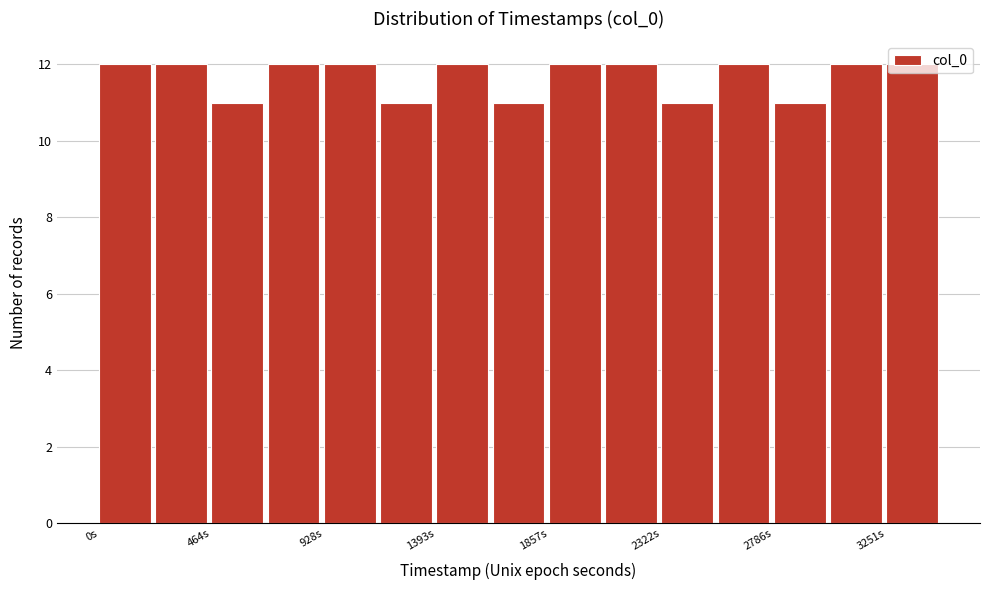

Reading left to right, transcribe this chart: for each bar, give the range it covers on the x-axis and its height. Neither the bar edges nor the heights are printed on the chart, so give them approximately, as read against the axes.

0 to 250: 12
250 to 450: 12
450 to 700: 11
700 to 950: 12
950 to 1150: 12
1150 to 1400: 11
1400 to 1650: 12
1650 to 1850: 11
1850 to 2100: 12
2100 to 2300: 12
2300 to 2550: 11
2550 to 2800: 12
2800 to 3000: 11
3000 to 3250: 12
3250 to 3500: 12